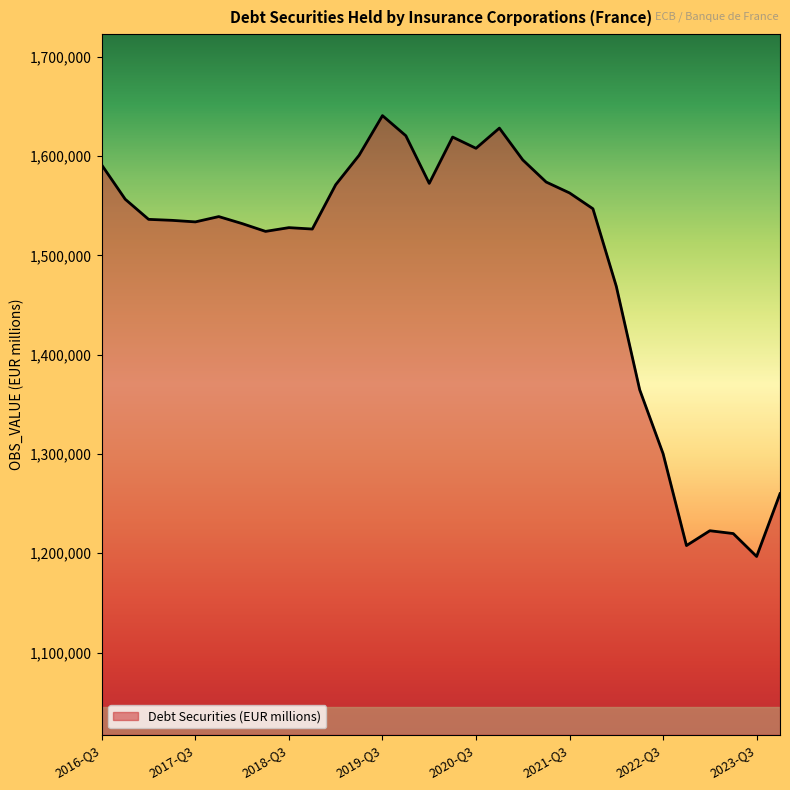

How many lines are shown in the chart?

1